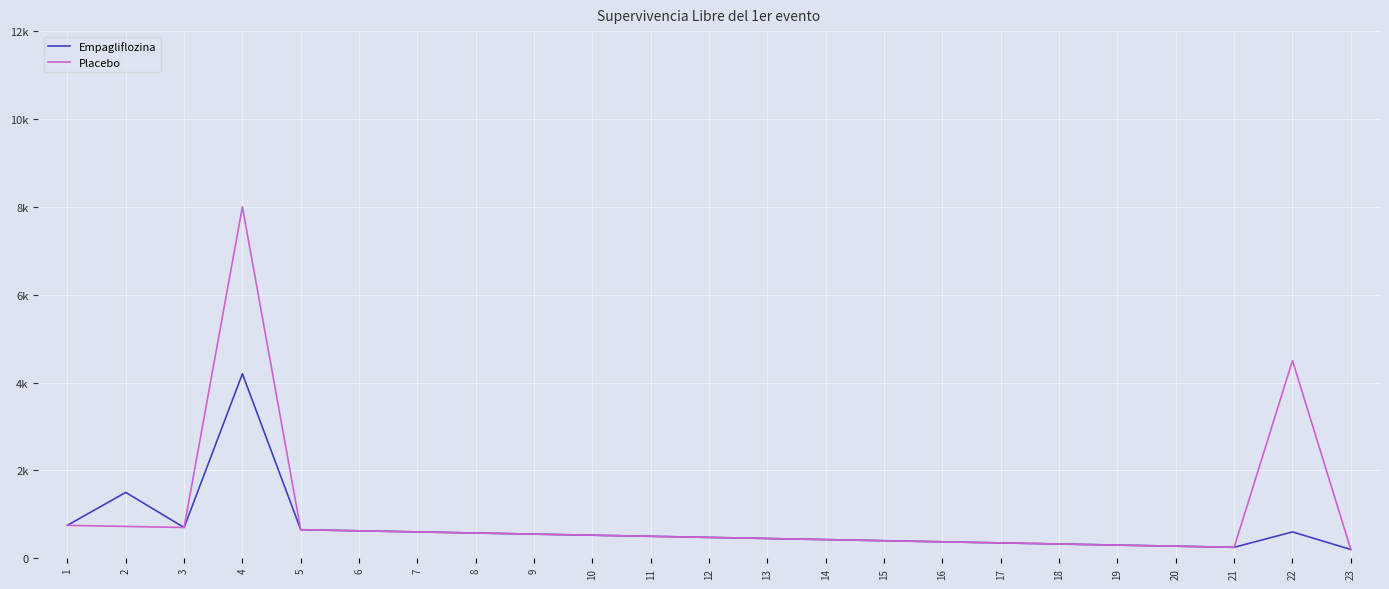

Rank the categories by Empagliflozina value from lowest to highest.

23, 21, 20, 19, 18, 17, 16, 15, 14, 13, 12, 11, 10, 9, 8, 22, 7, 6, 5, 3, 1, 2, 4